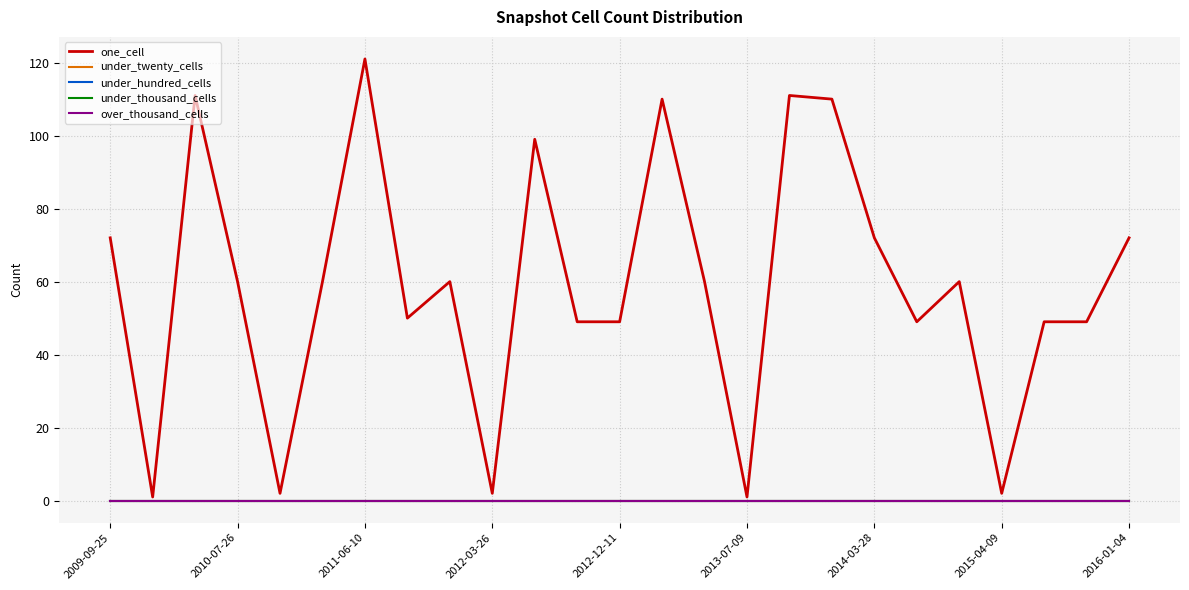

Is this an area chart (filled region under the line)?

No